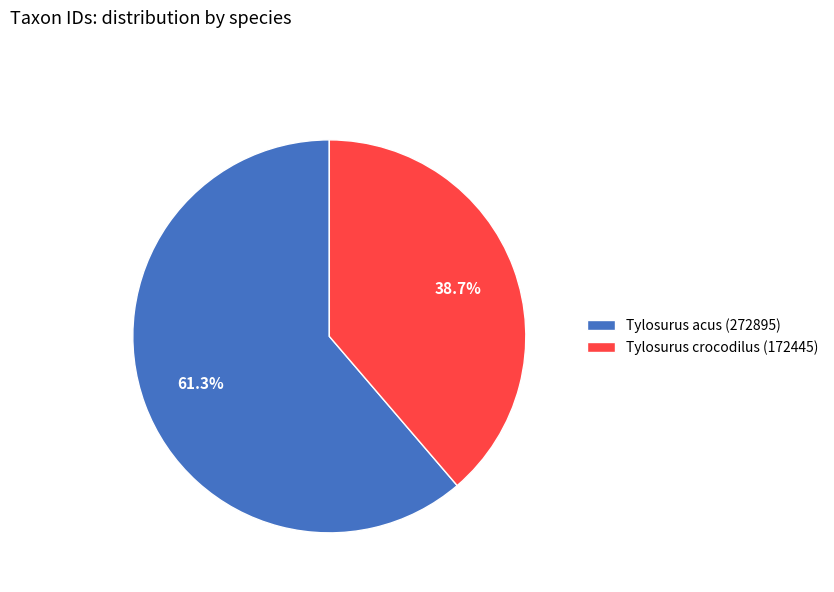

To the nearest percent, what is the difference between the Tylosurus crocodilus (172445) and Tylosurus acus (272895) slice percentages?

23%